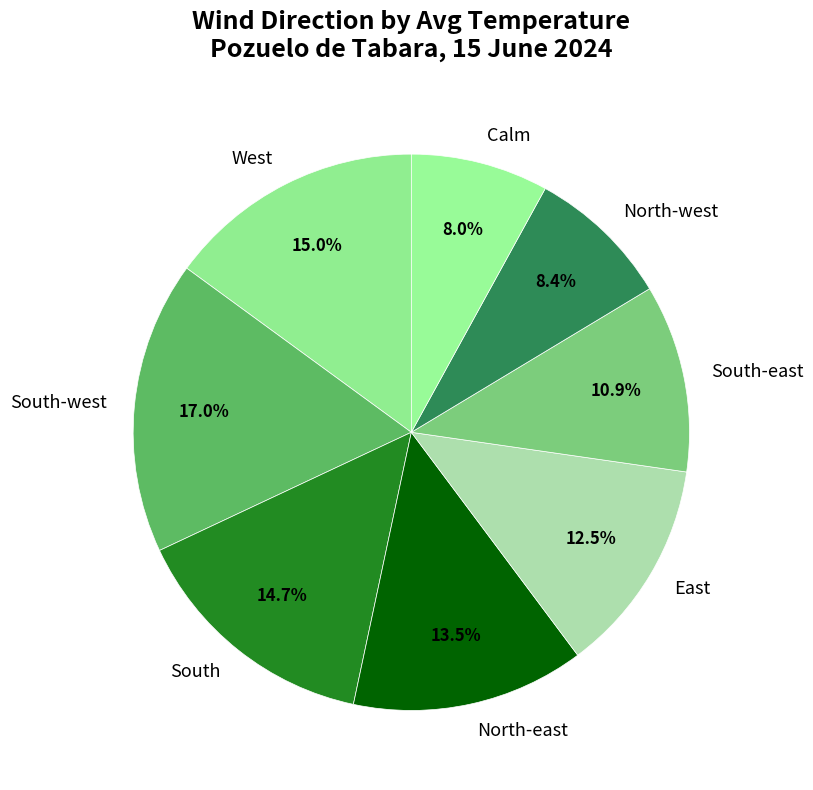

Count the number of slices in the pie.

8